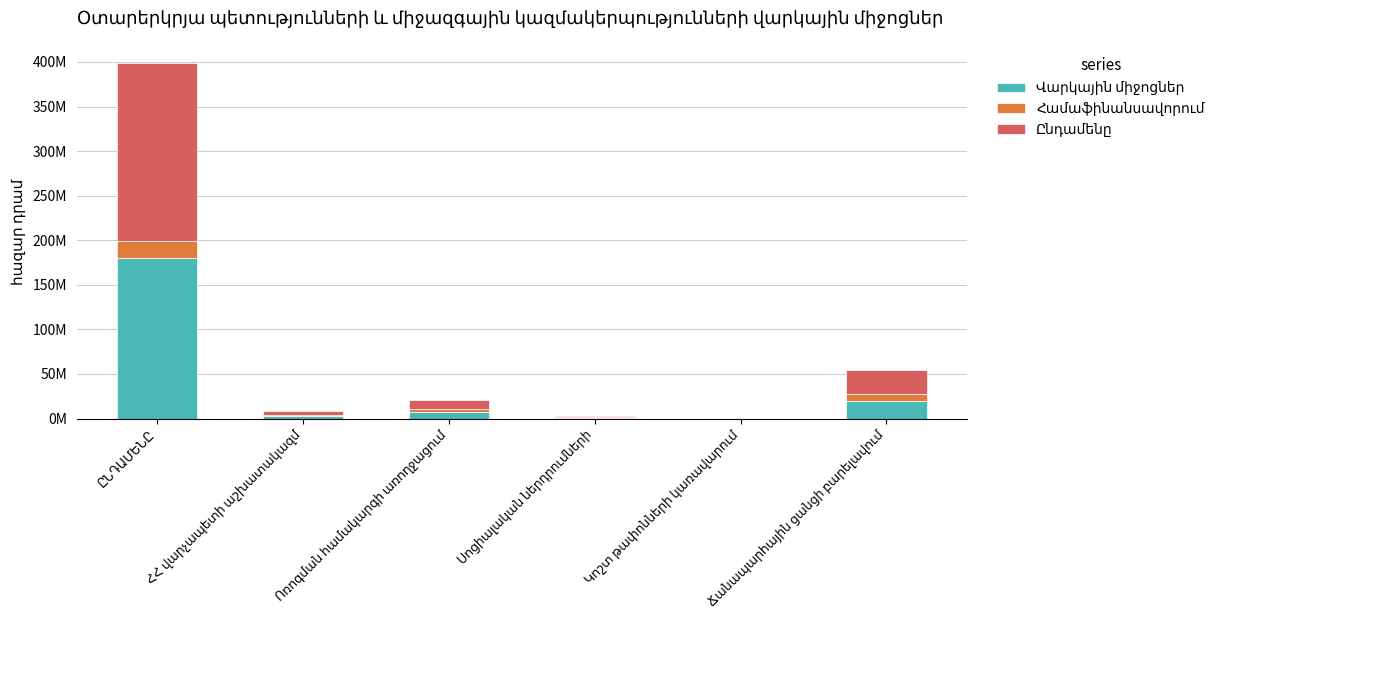

Does the chart contain stacked bars?

Yes